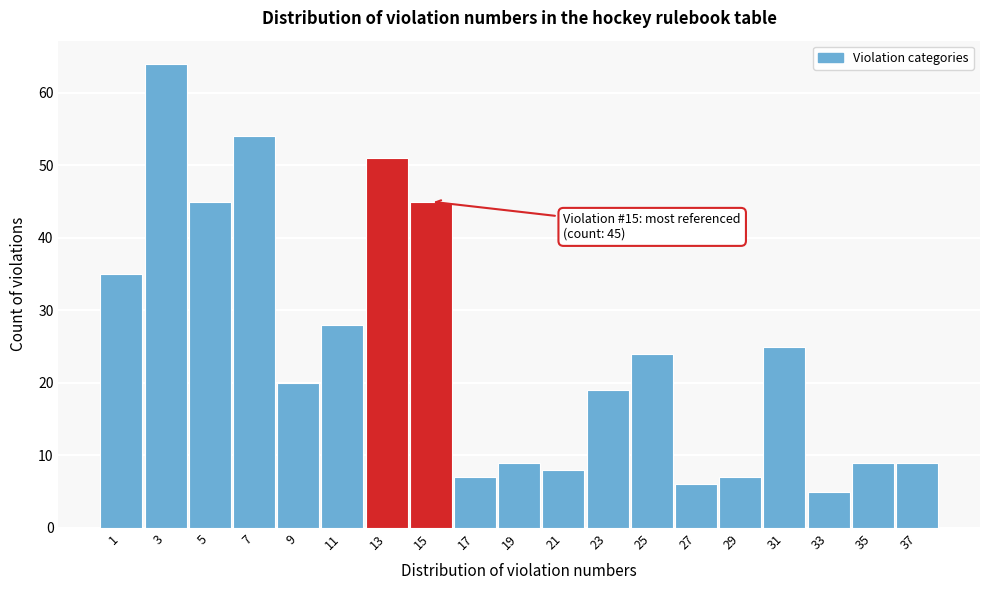

Reading left to right, extract all data points from this chart.

35	64	45	54	20	28	51	45	7	9	8	19	24	6	7	25	5	9	9